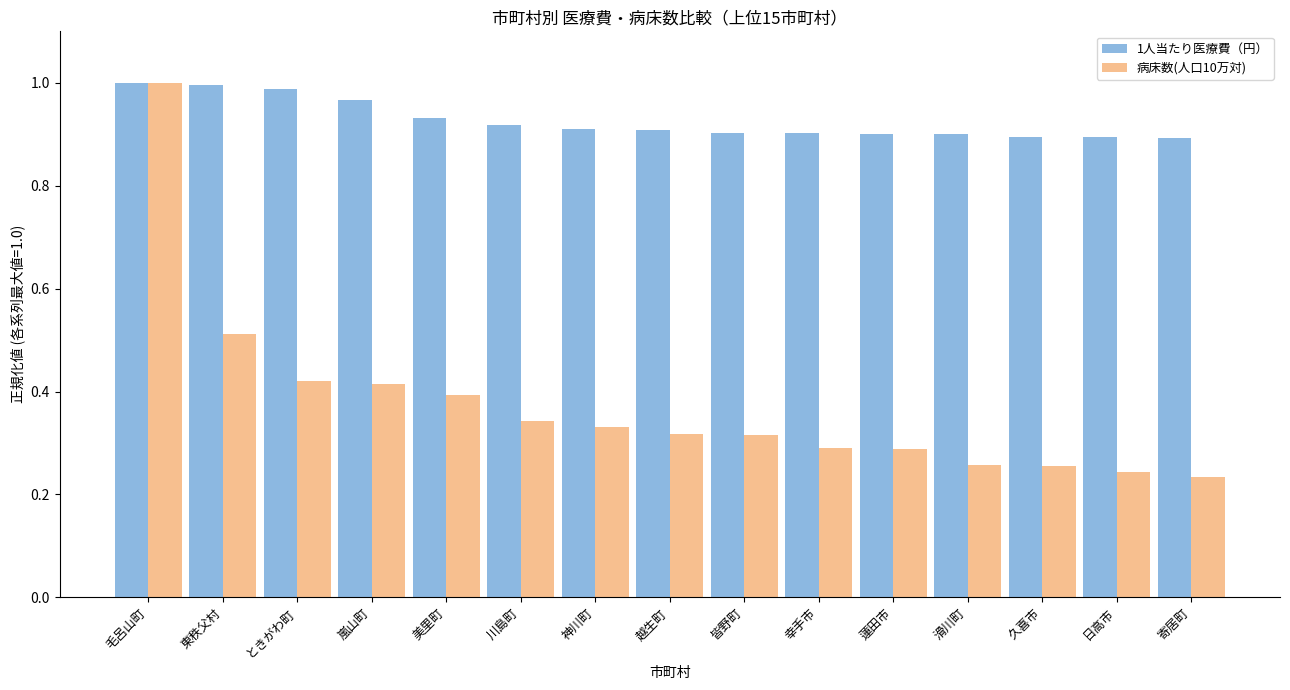

Between 嵐山町 and 神川町, which series saw the biggest shift?

病床数(人口10万対)